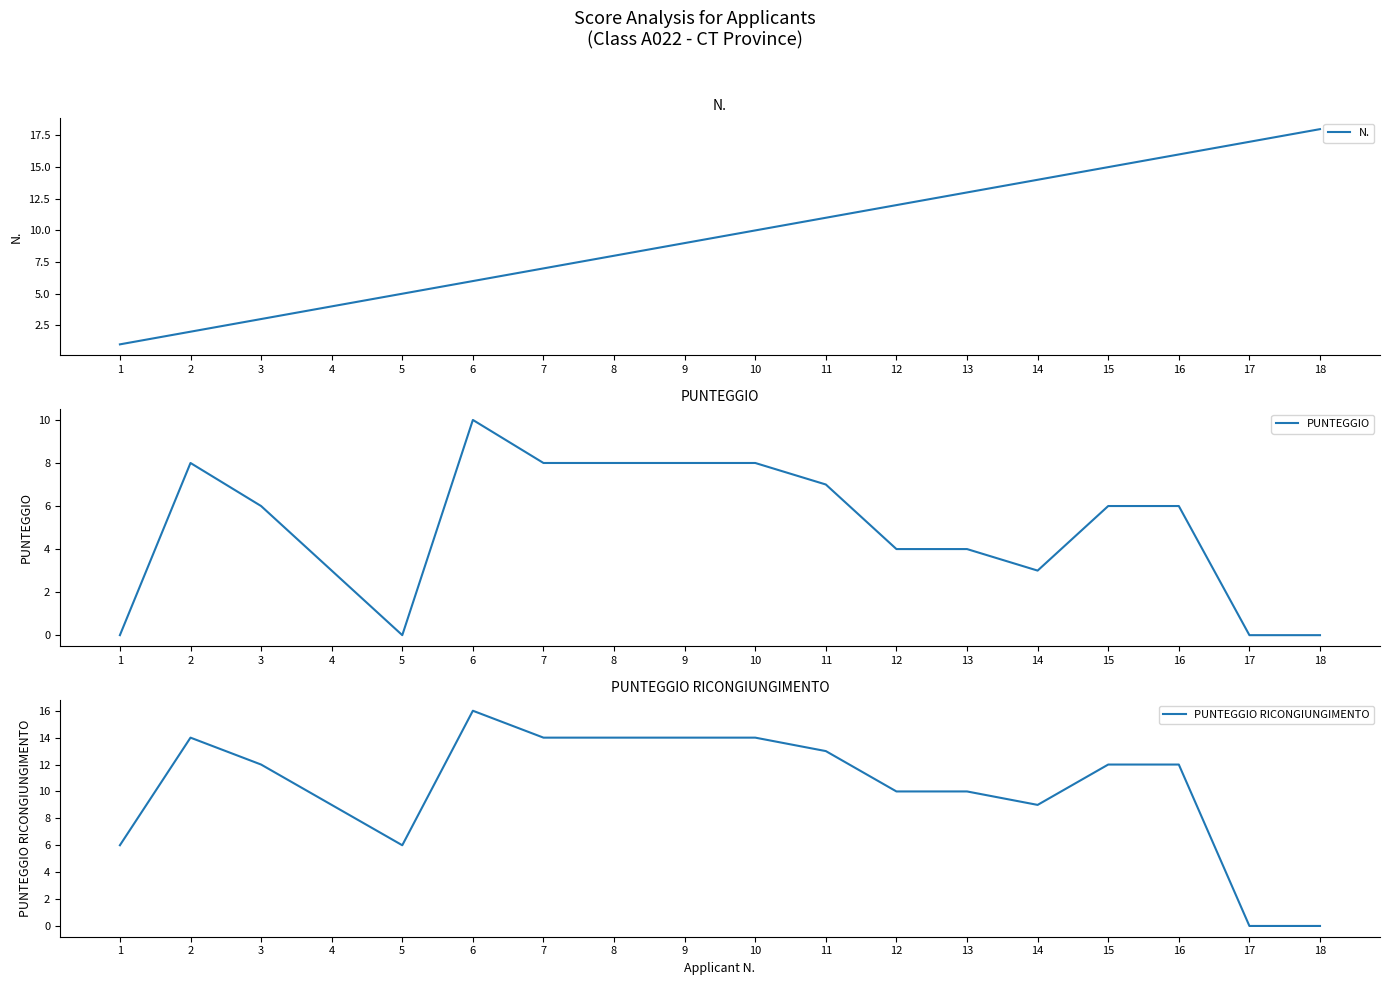

Where is N. nearest to the value 9?

9